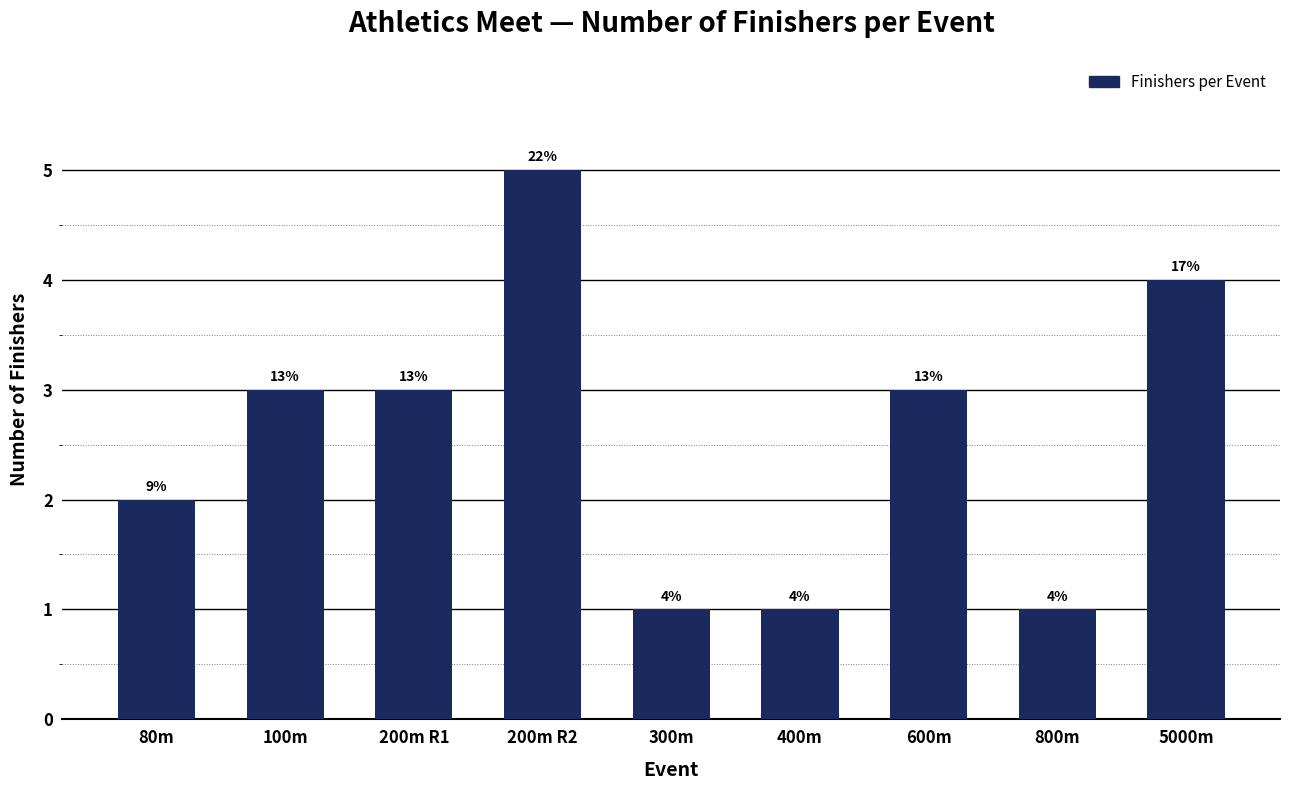

Are the bars horizontal?

No